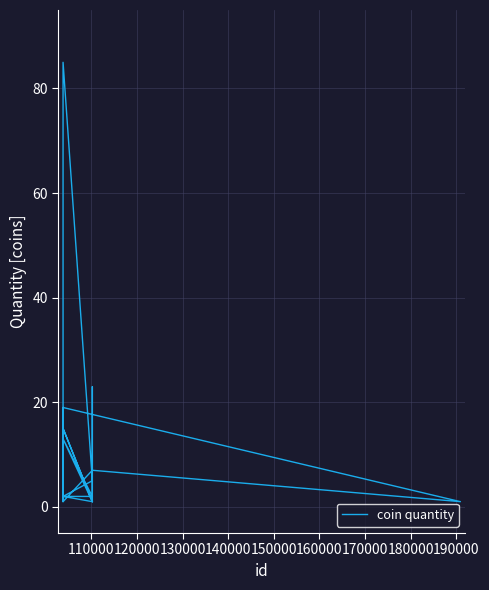

What is the difference between the second highest and second lowest values?

22